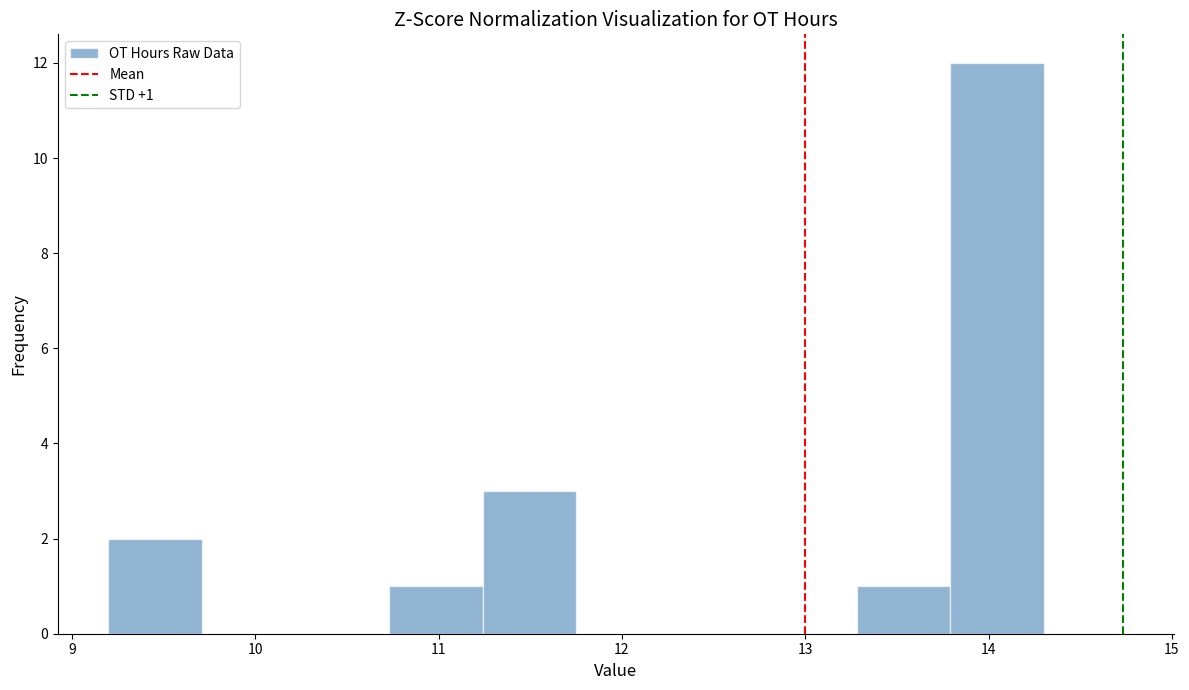

Over which range of the x-axis is the bar tallest?

13.79 to 14.30